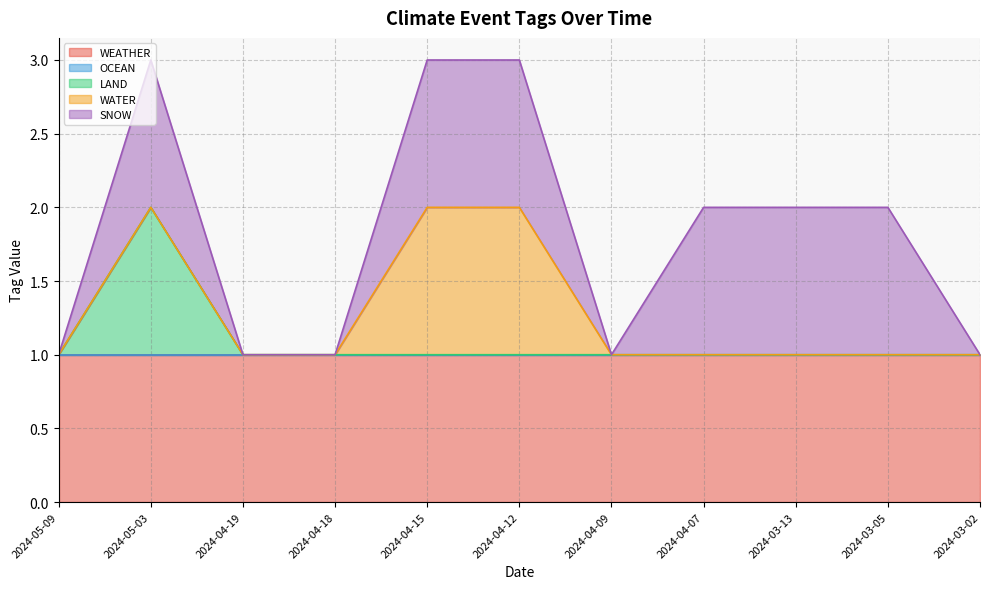

Is the value of LAND at 2024-03-13 greater than the value of WATER at 2024-04-07?

No